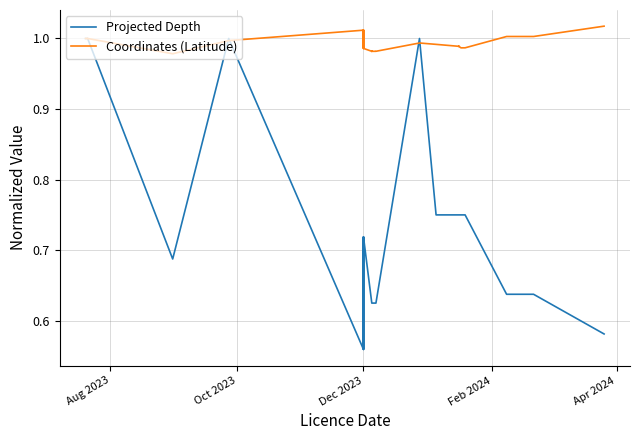

What are all the series names shown in the legend?

Projected Depth, Coordinates (Latitude)